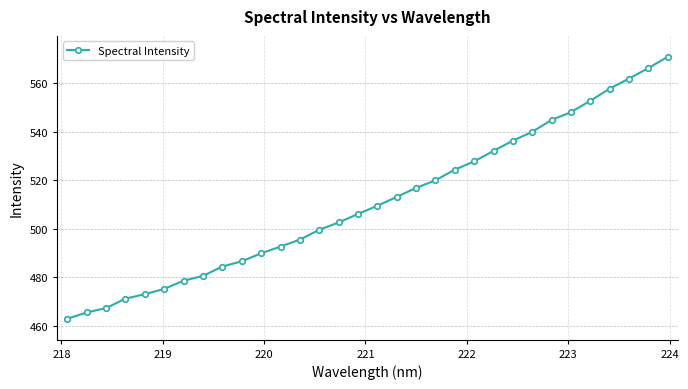

What is the average value?

511.1